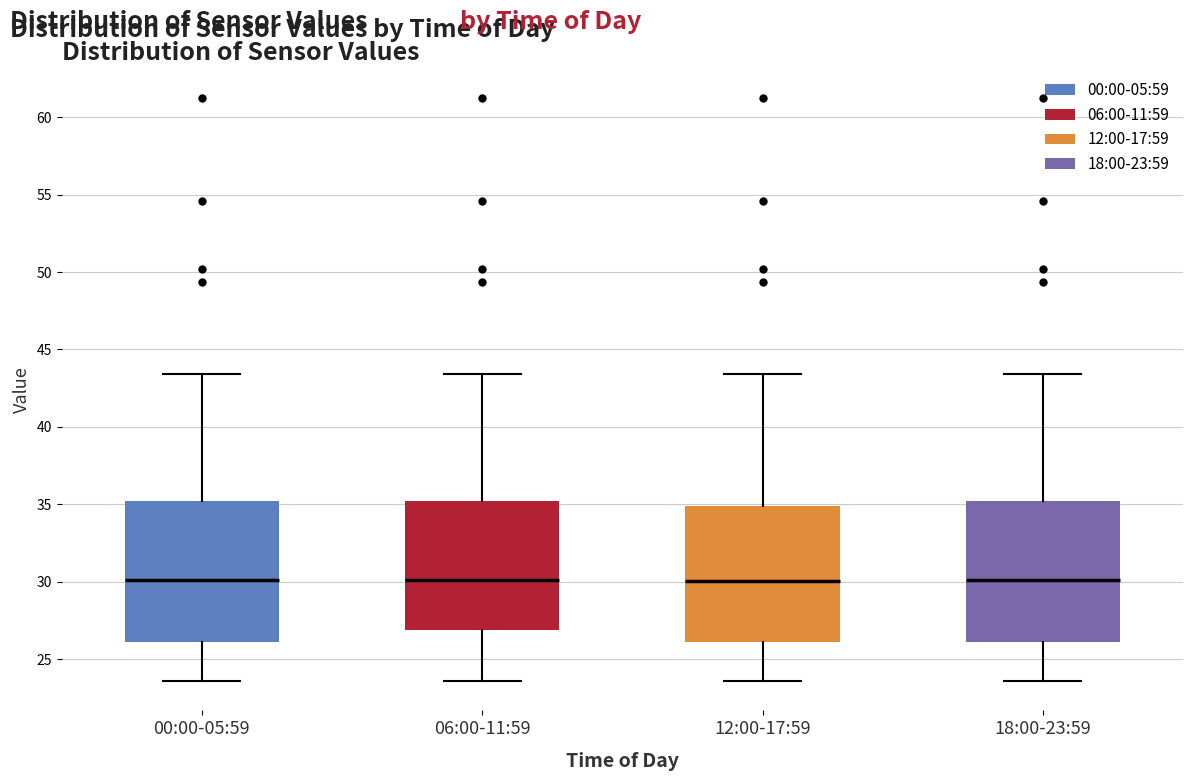

Reading left to right, read every box against the y-axis: the position of its median line, the range the box covers, and the ends of its whiskers. The values are not printed on the chart, so give them approximately, as read against the axis.

00:00-05:59: median 30.0, box 26.0 to 35.0, whiskers 23.5 to 43.5
06:00-11:59: median 30.0, box 27.0 to 35.0, whiskers 23.5 to 43.5
12:00-17:59: median 30.0, box 26.0 to 35.0, whiskers 23.5 to 43.5
18:00-23:59: median 30.0, box 26.0 to 35.0, whiskers 23.5 to 43.5